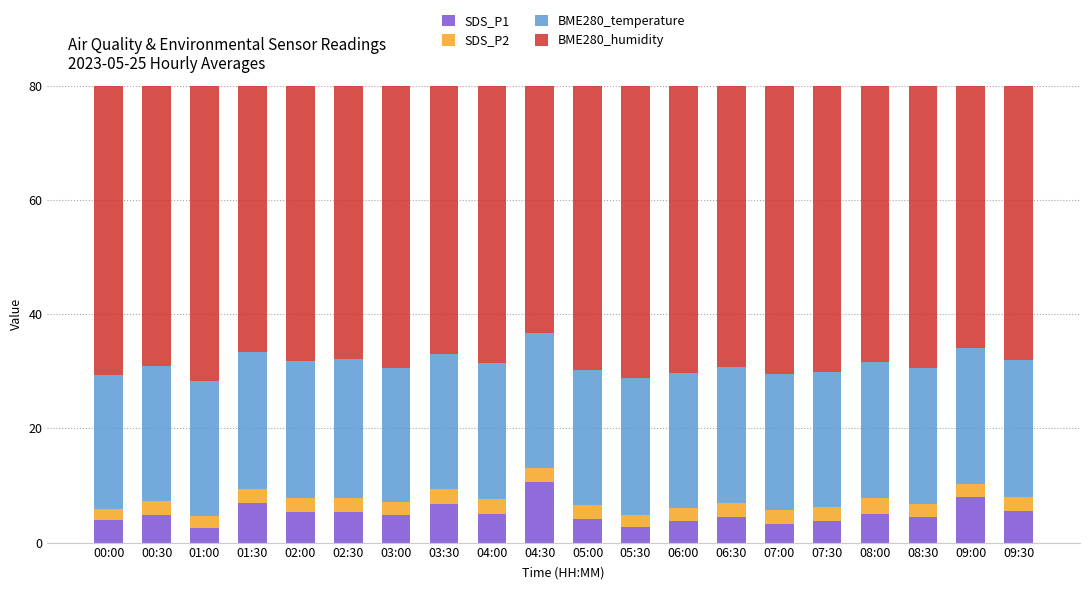

What are all the series names shown in the legend?

SDS_P1, SDS_P2, BME280_temperature, BME280_humidity